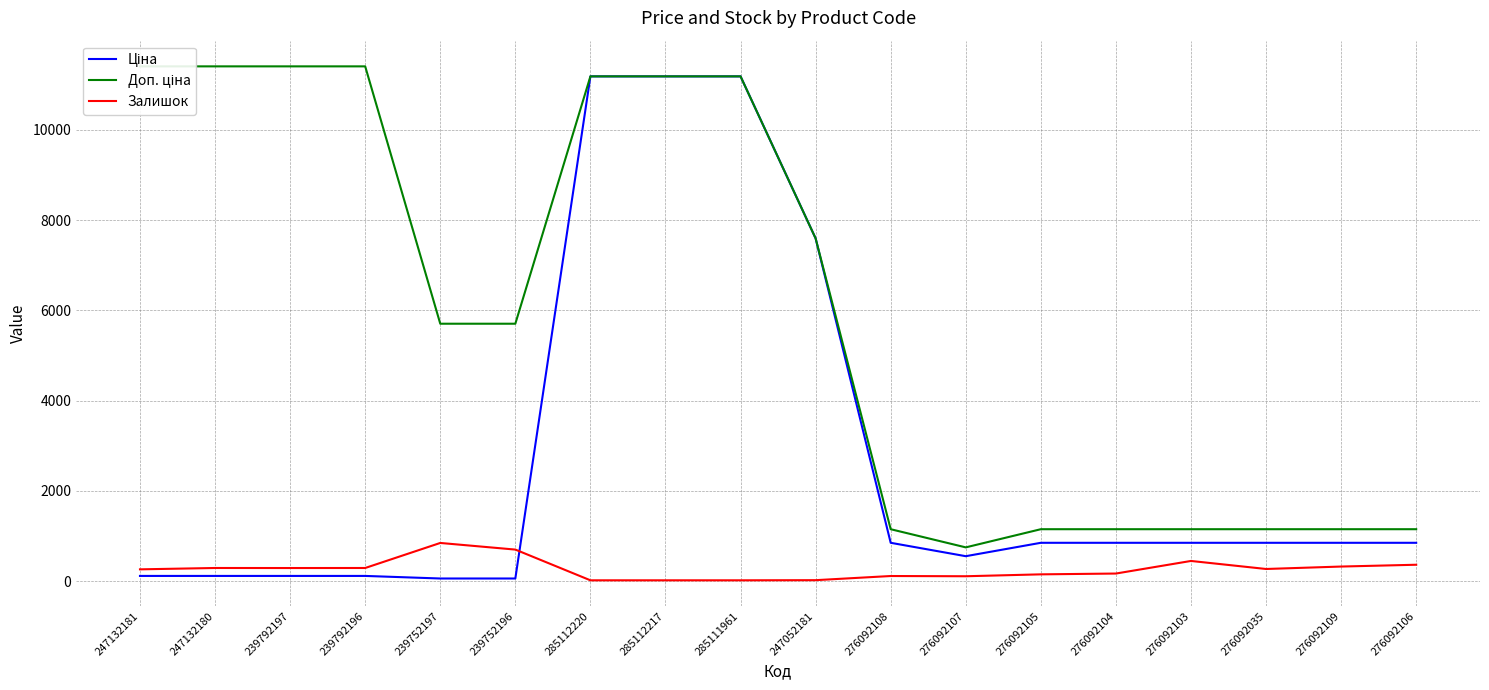

True or false: Доп. ціна has more than 2 points higher than both neighbors.

False